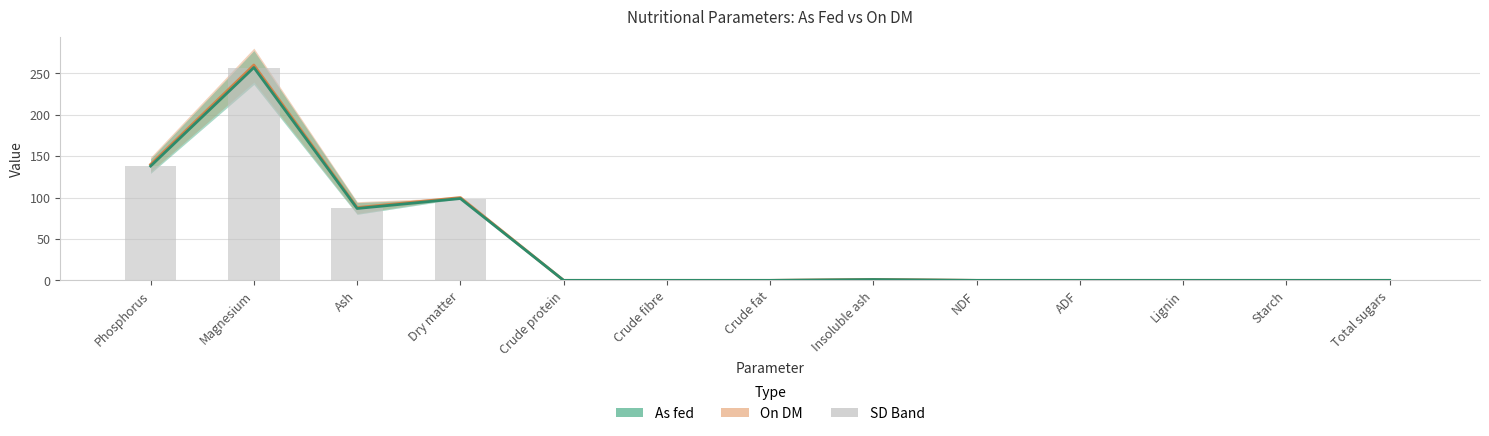

What is the average value of the On DM series?

45.3